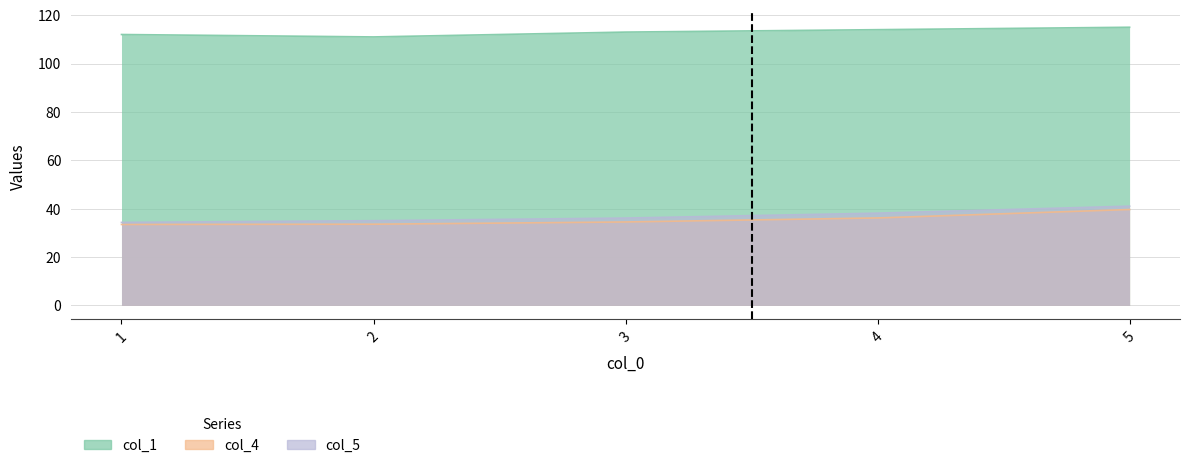

True or false: col_1 and col_4 cross at least once.

False